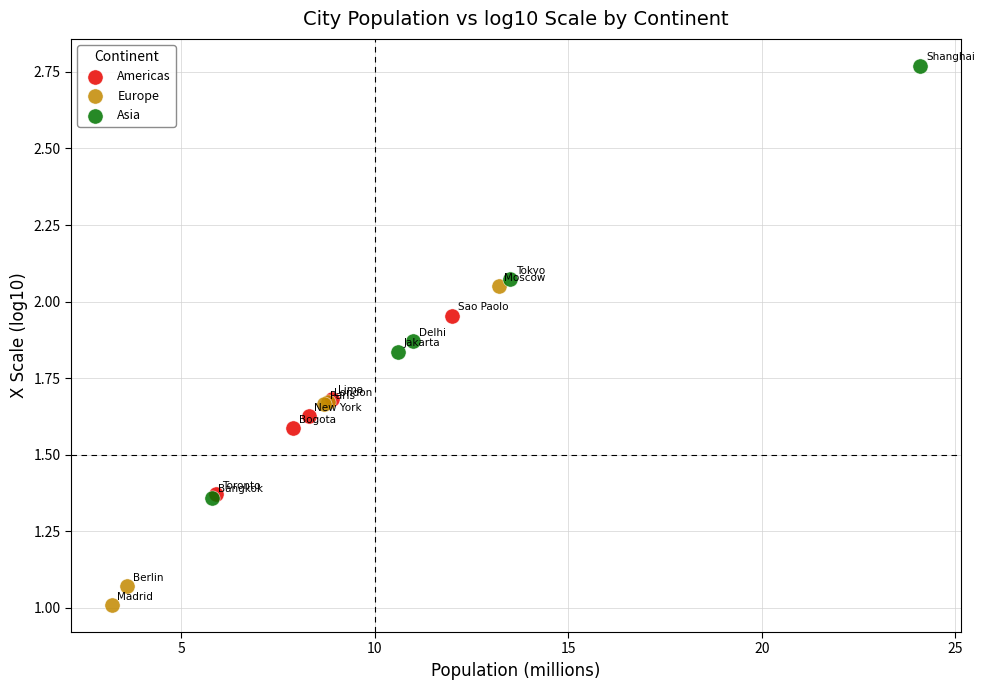

Which series reaches the minimum Y coordinate?

Europe